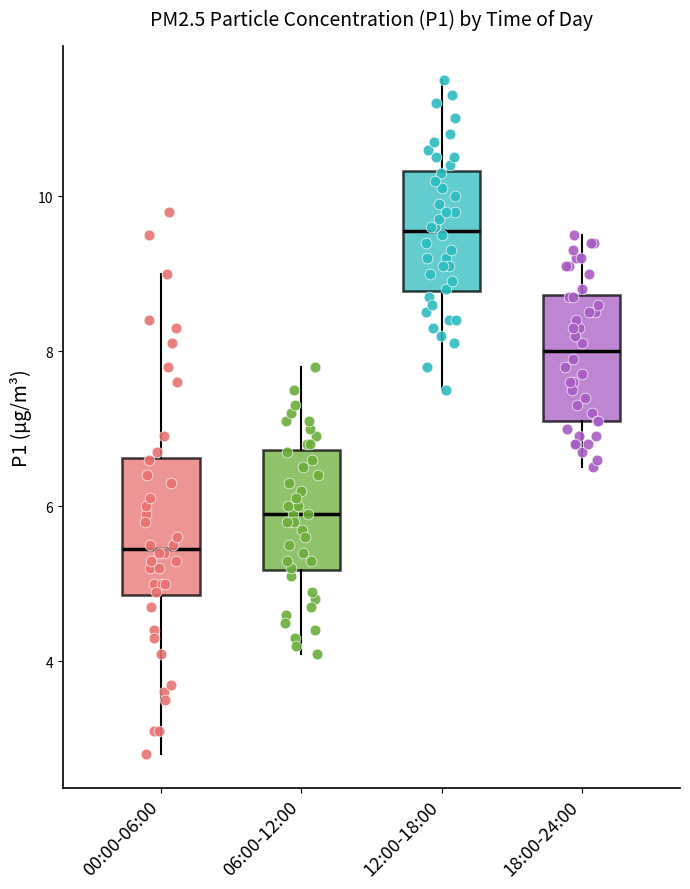

Reading left to right, read every box against the y-axis: the position of its median line, the range the box covers, and the ends of its whiskers. The values are not printed on the chart, so give them approximately, as read against the axis.

00:00-06:00: median 5.4, box 4.8 to 6.6, whiskers 2.8 to 9.0
06:00-12:00: median 6.0, box 5.2 to 6.8, whiskers 4.2 to 7.8
12:00-18:00: median 9.6, box 8.8 to 10.4, whiskers 7.6 to 11.6
18:00-24:00: median 8.0, box 7.2 to 8.8, whiskers 6.6 to 9.6